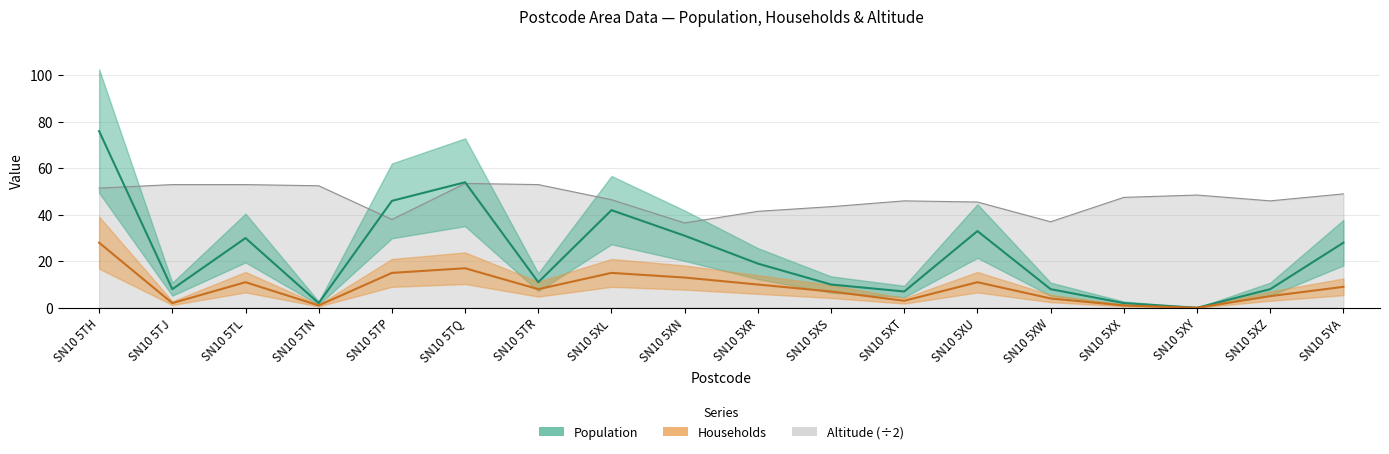

At how many categories does at least one series exceed 19?

8